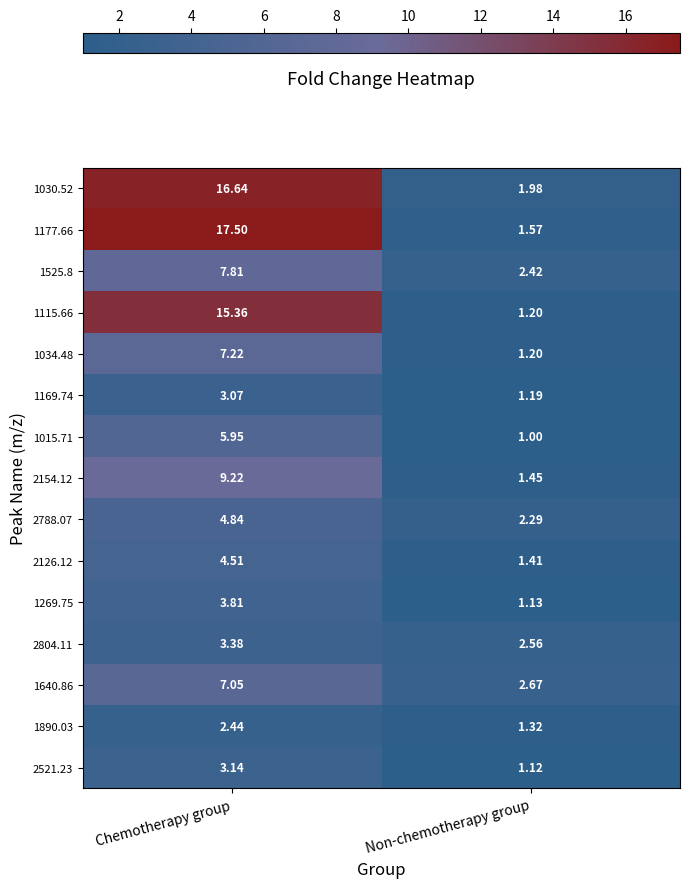

Where is 1034.48 nearest to the value 4?

Non-chemotherapy group